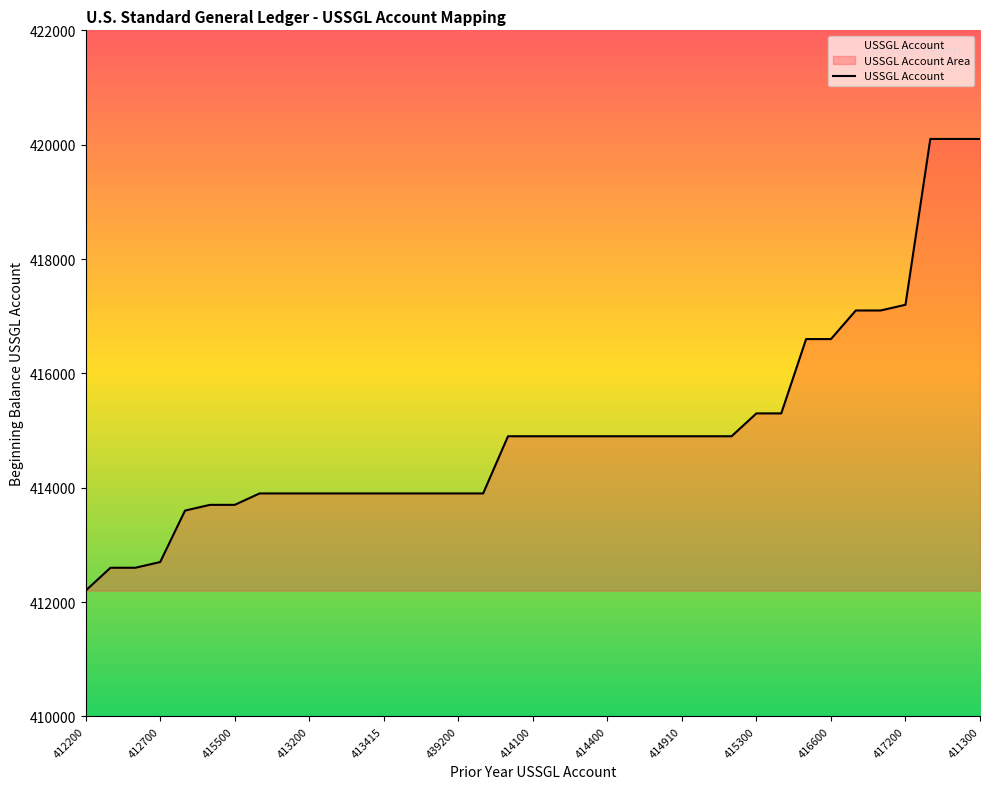

What is the maximum value shown in the chart?

420100